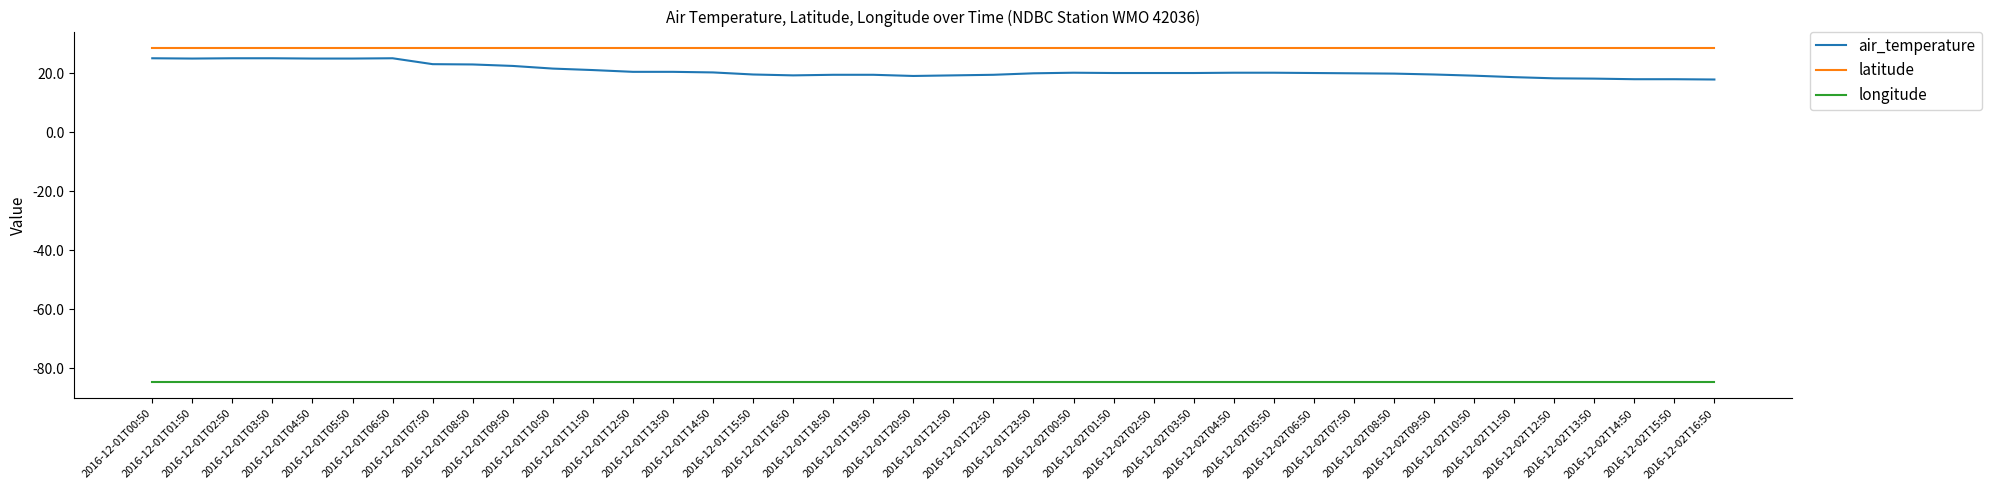

What is the smallest value displayed?

-84.5